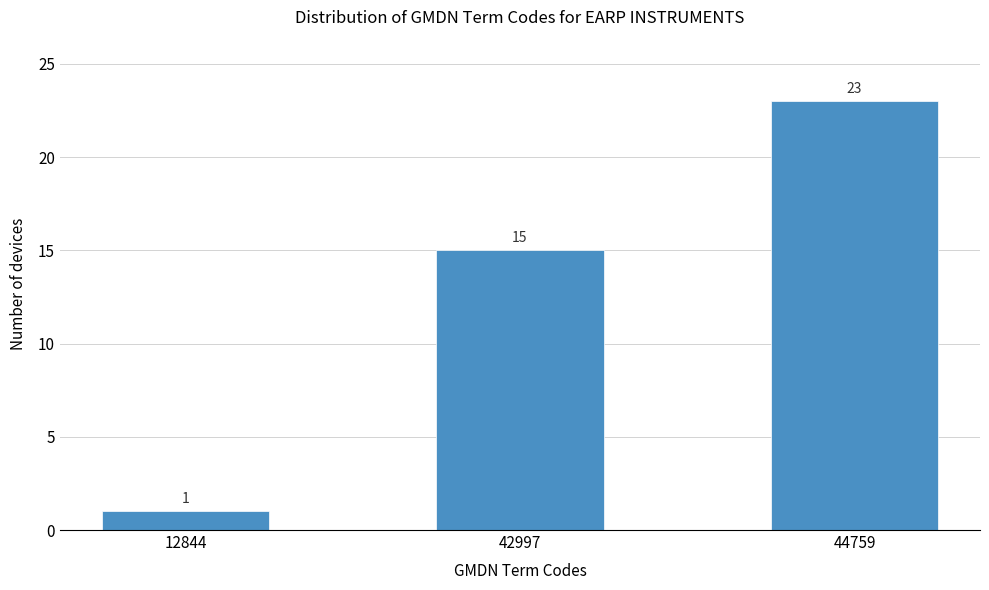

Reading left to right, what are all the values shown in this chart?

1	15	23